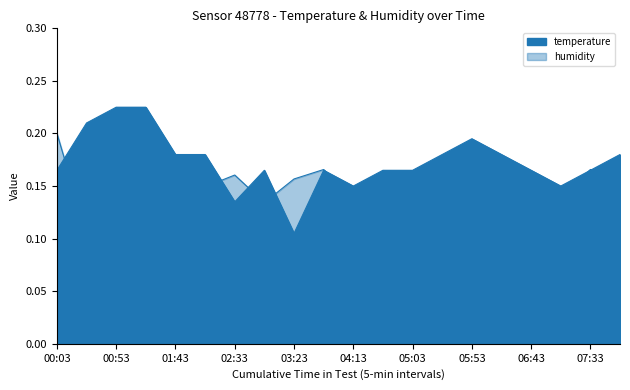

What is the total value across all series at 02:58?

0.3